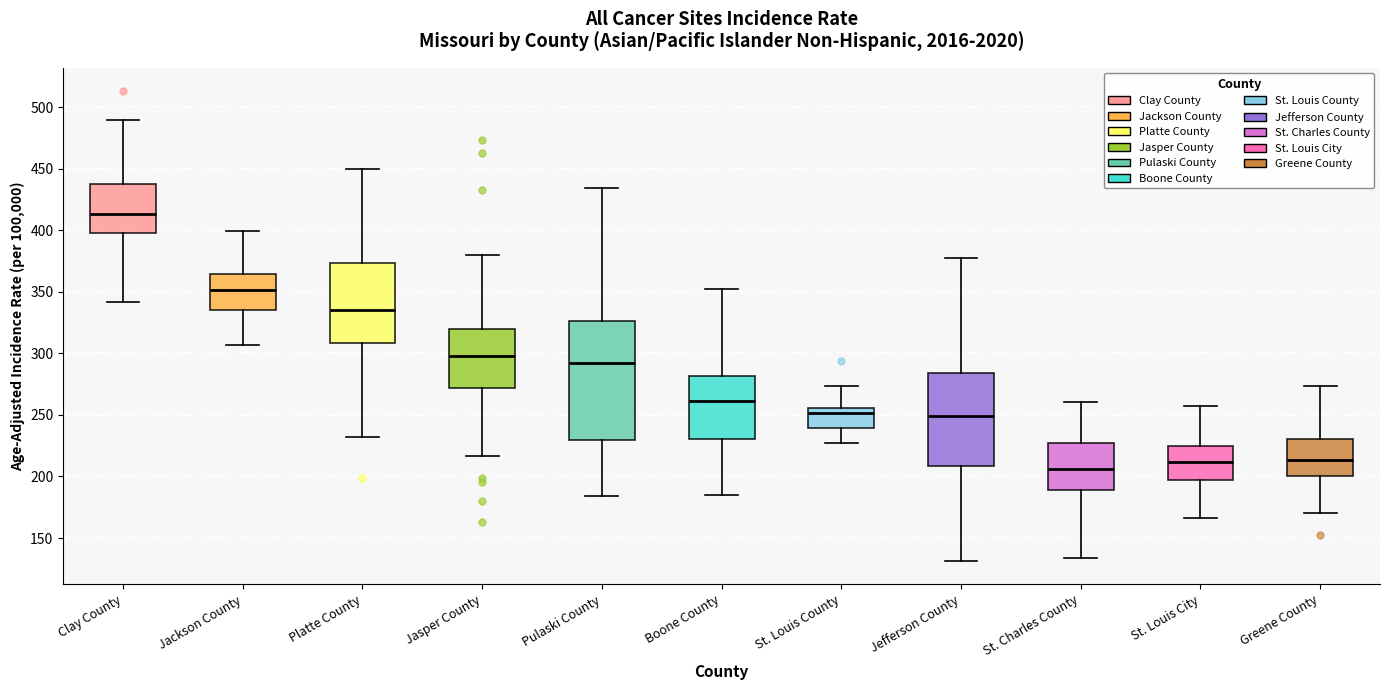

Where does the median line of the box for St. Louis City sit on the y-axis? The values are not printed on the chart, so give them approximately, as read against the axis.

210